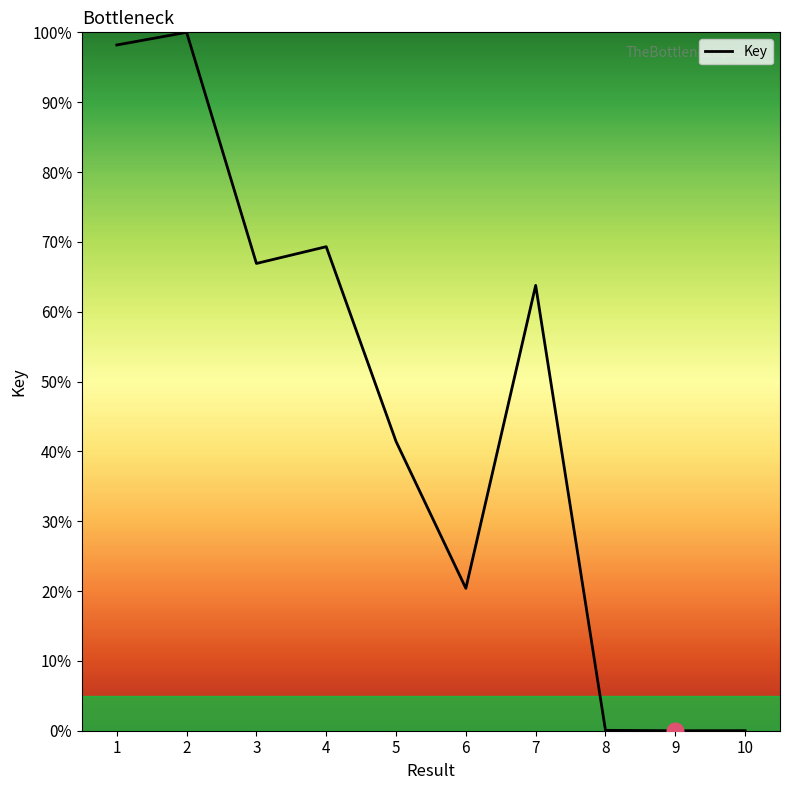

What is the change in value from 2 to 4?

-30.7